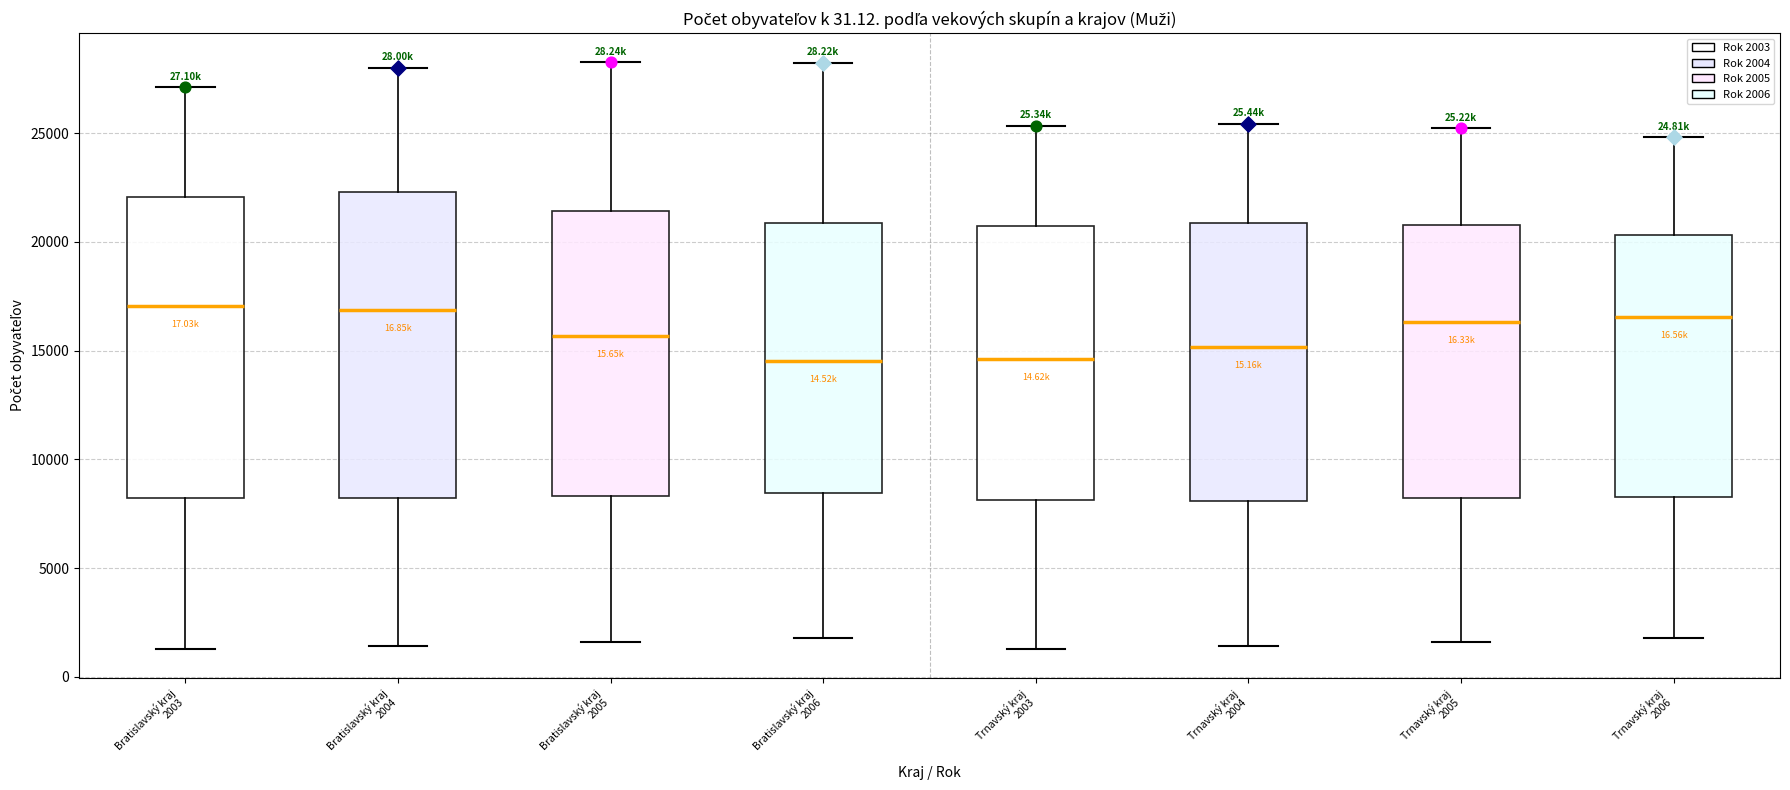

Reading left to right, read every box against the y-axis: the position of its median line, the range the box covers, and the ends of its whiskers. The values are not printed on the chart, so give them approximately, as read against the axis.

Bratislavský kraj 2003: median 17000, box 8000 to 22000, whiskers 1500 to 27000
Bratislavský kraj 2004: median 17000, box 8000 to 22500, whiskers 1500 to 28000
Bratislavský kraj 2005: median 15500, box 8500 to 21500, whiskers 1500 to 28000
Bratislavský kraj 2006: median 14500, box 8500 to 21000, whiskers 2000 to 28000
Trnavský kraj 2003: median 14500, box 8000 to 20500, whiskers 1500 to 25500
Trnavský kraj 2004: median 15000, box 8000 to 21000, whiskers 1500 to 25500
Trnavský kraj 2005: median 16500, box 8000 to 21000, whiskers 1500 to 25000
Trnavský kraj 2006: median 16500, box 8500 to 20500, whiskers 2000 to 25000